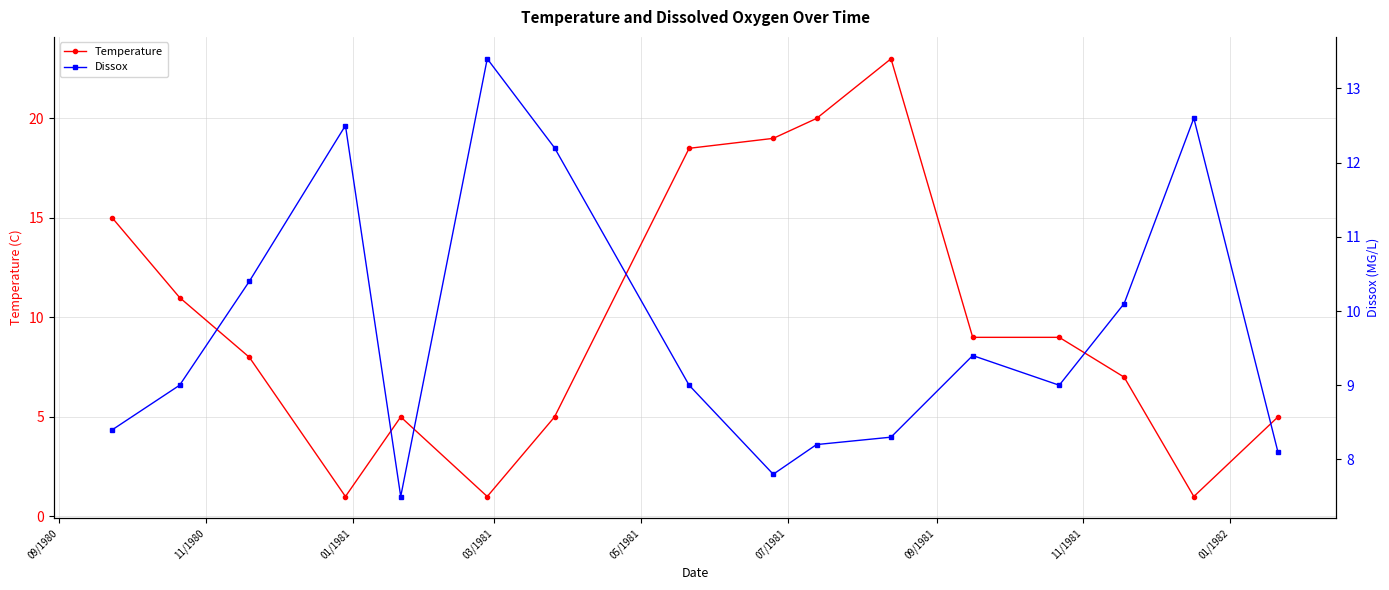

What is the highest value of the Temperature series?

23.0